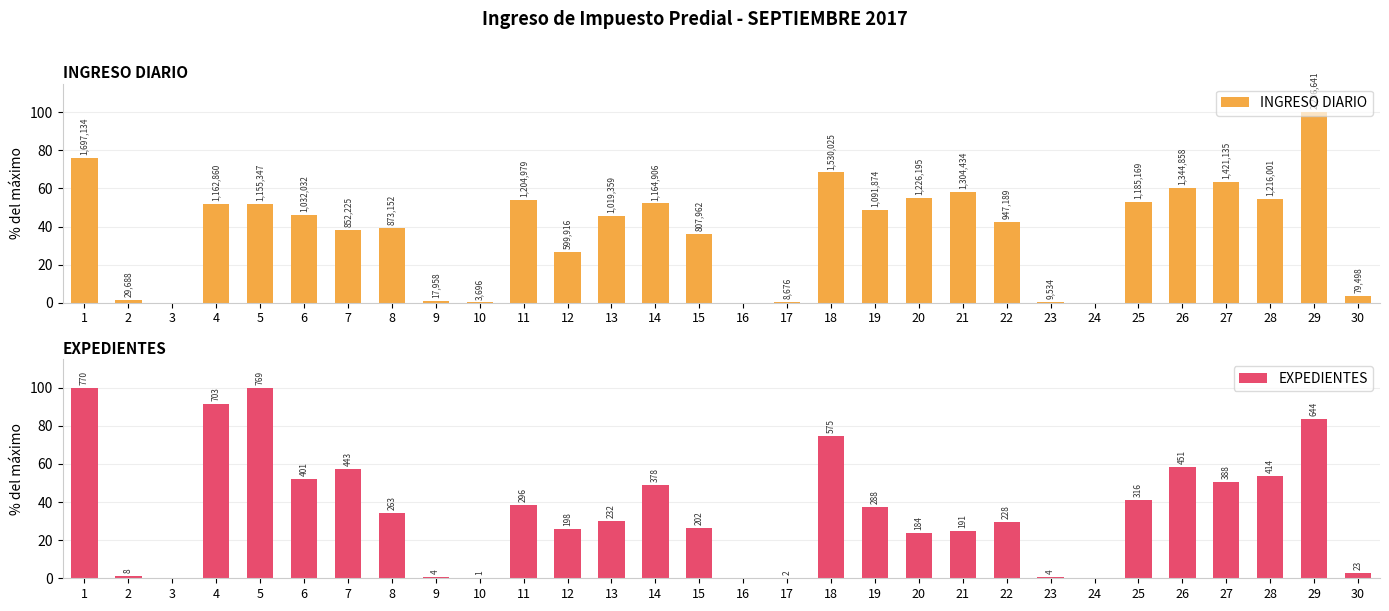

What is the difference between the maximum and minimum values in the INGRESO DIARIO series?

100.0